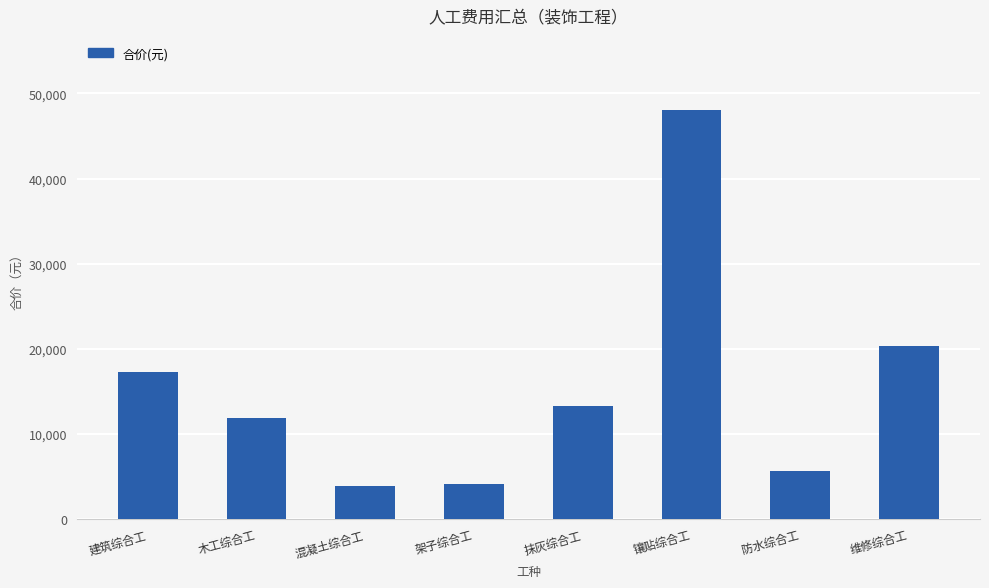

True or false: the data shows 20377.3 at 维修综合工.

True